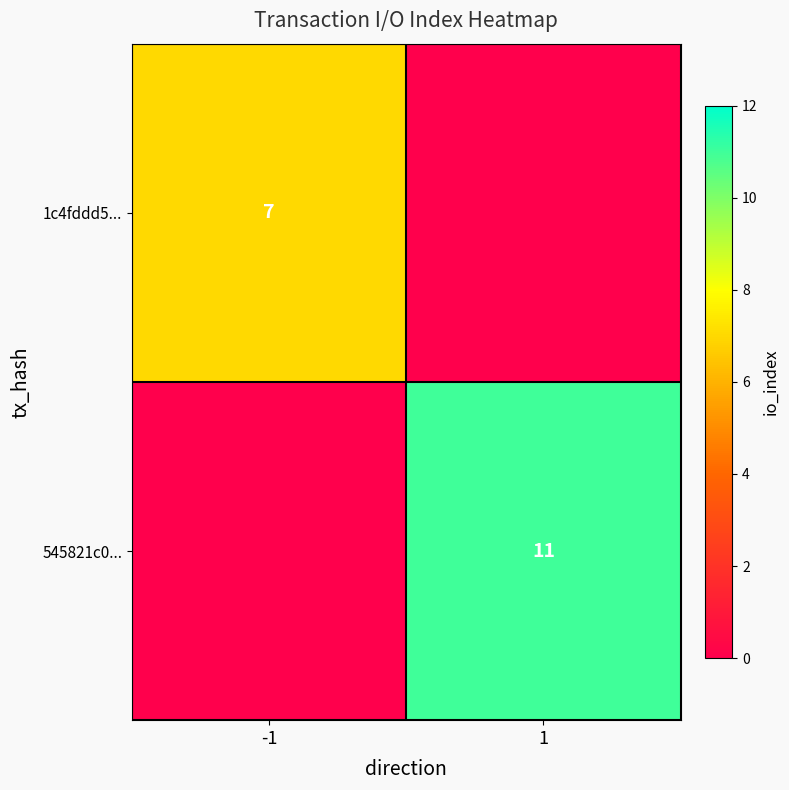

Is it true that 545821c0... equals 11 at 1?

True